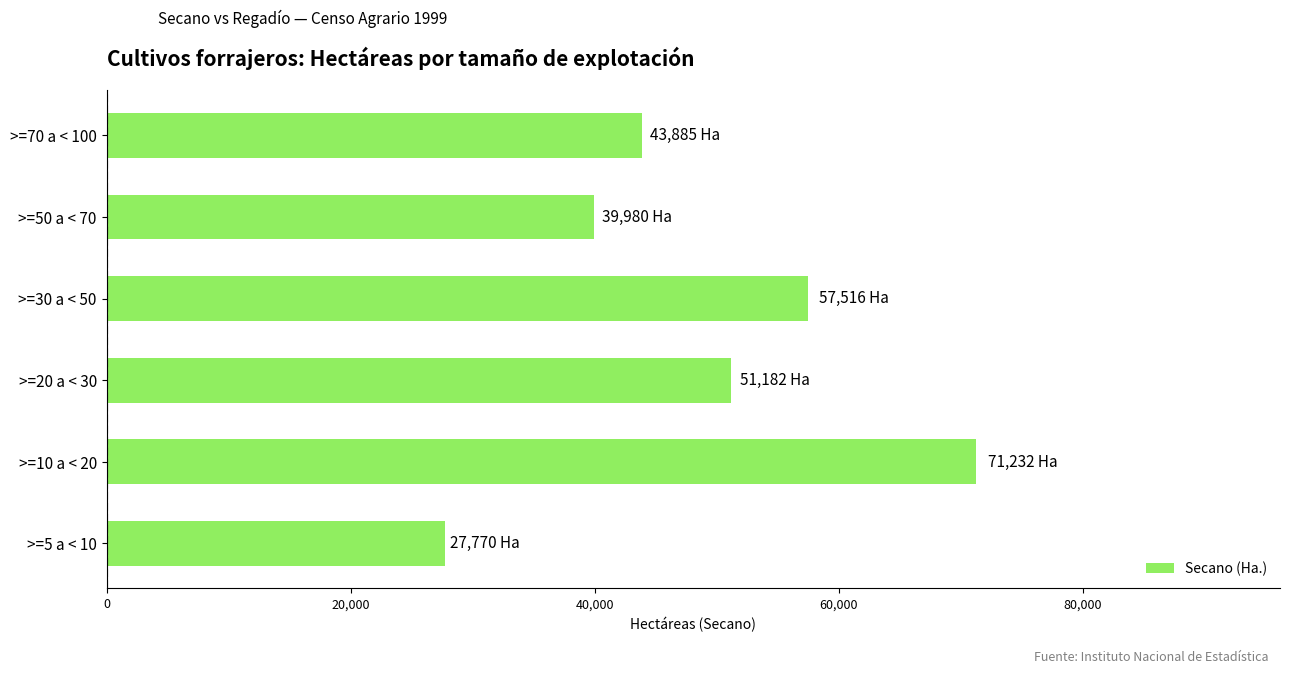

List the labels in order of value, largest first.

>=10 a < 20, >=30 a < 50, >=20 a < 30, >=70 a < 100, >=50 a < 70, >=5 a < 10